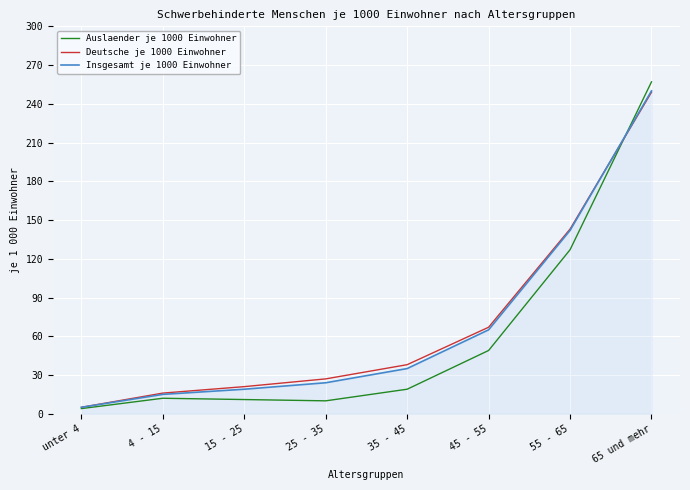

What is the maximum value shown in the chart?

257